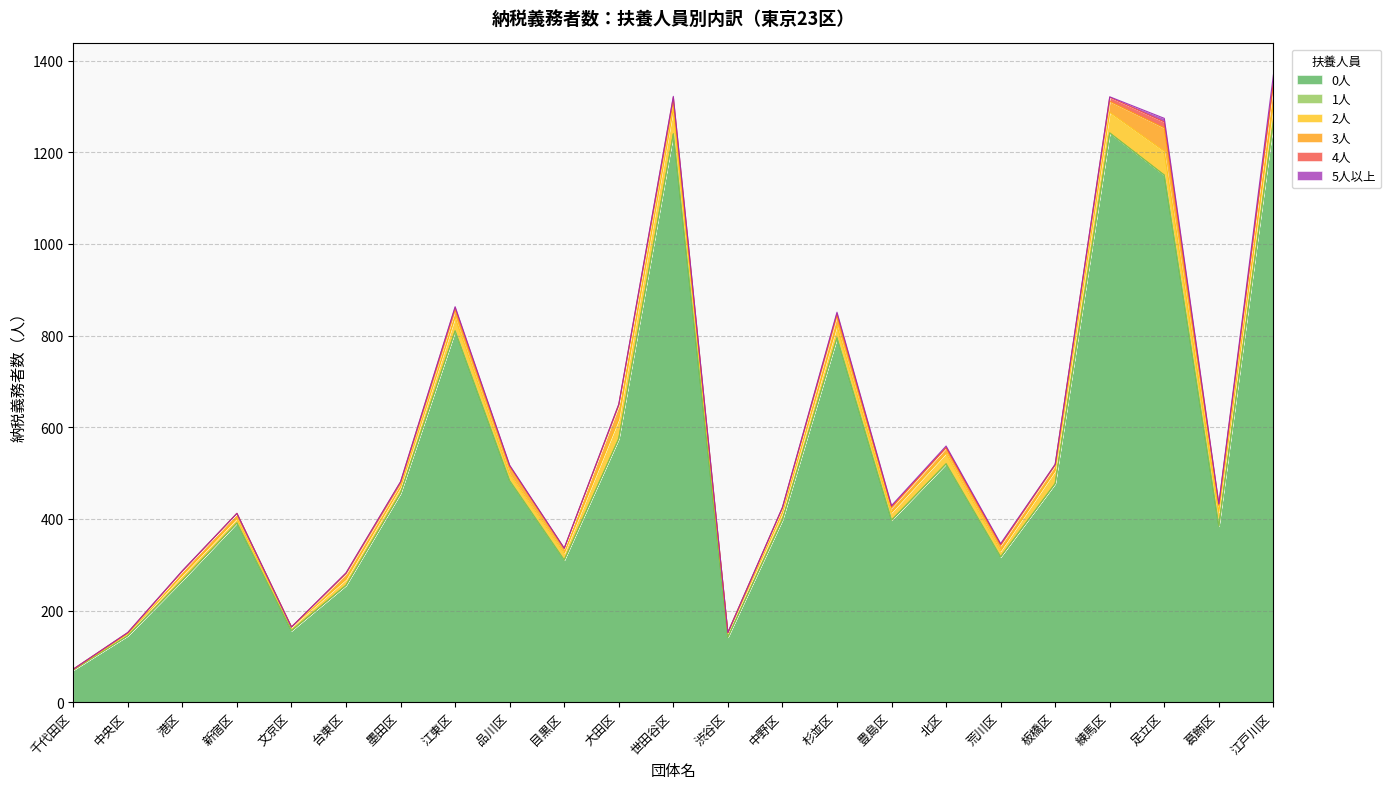

Does the chart display data point markers on the line(s)?

No